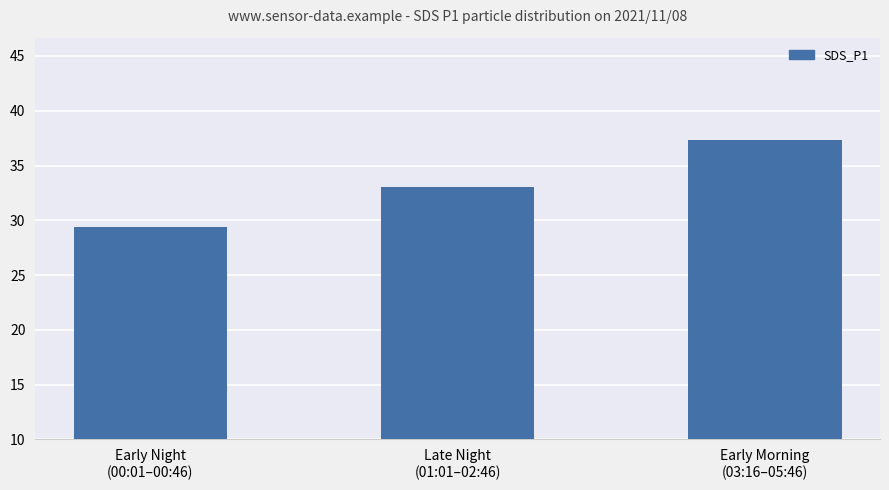

Rank the categories by value from highest to lowest.

Early Morning
(03:16–05:46), Late Night
(01:01–02:46), Early Night
(00:01–00:46)